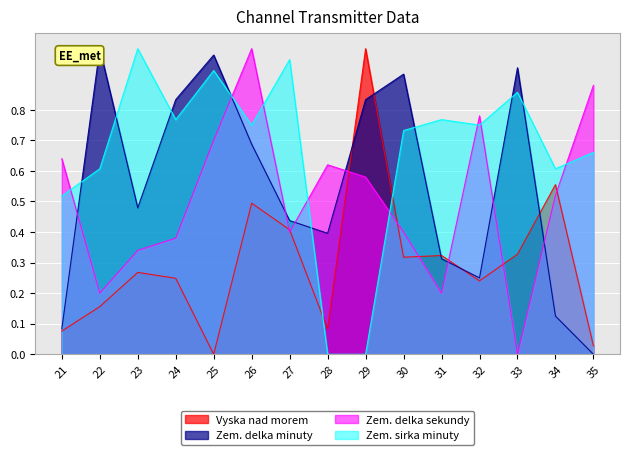

The Zem. delka minuty series shows 1.3 at 33. True or false?

False